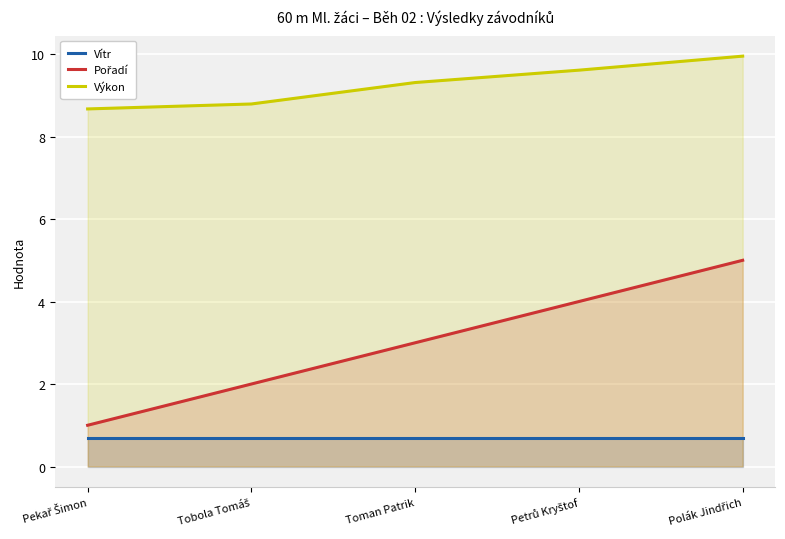

What is the spread (max minus min) of values at Tobola Tomáš?

8.1